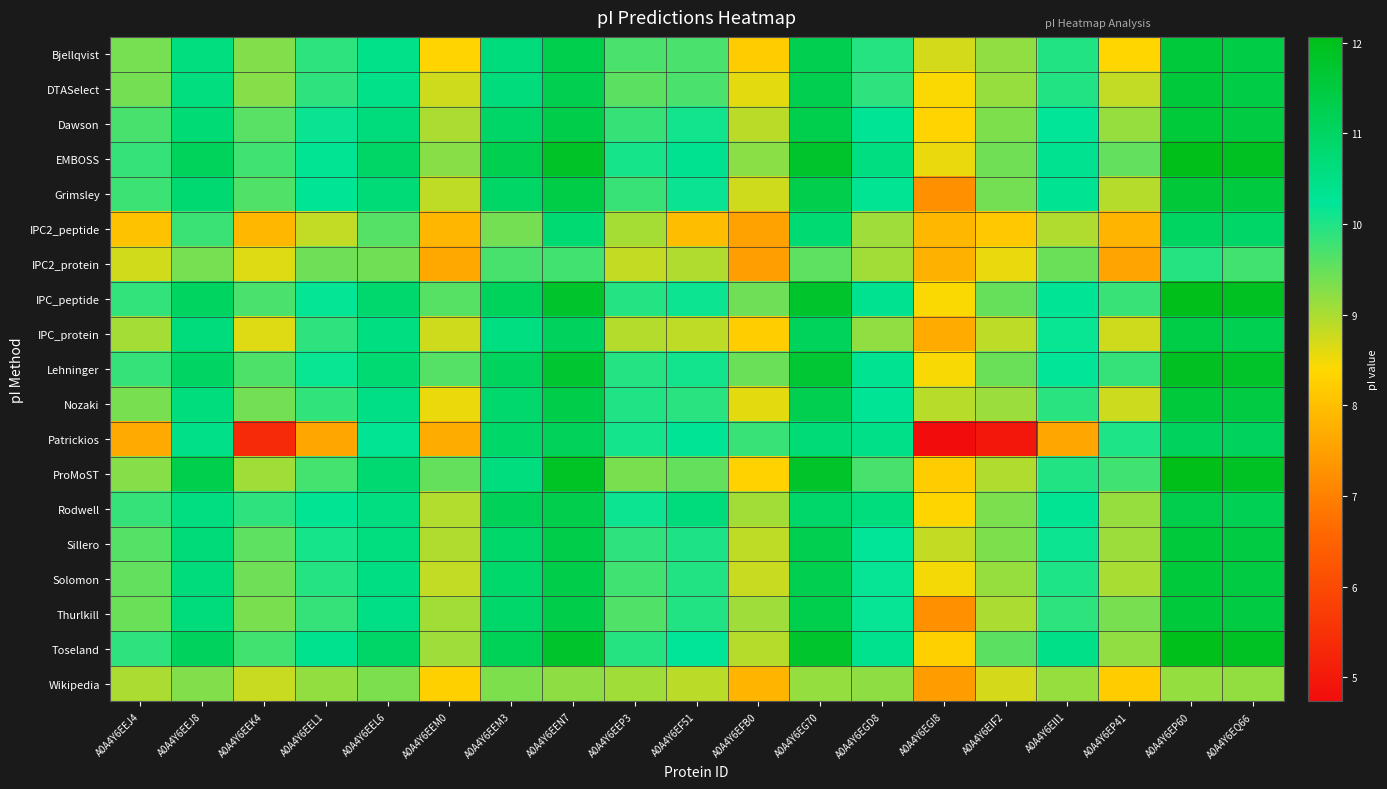

Reading right to left, extract all data points from this chart.

Bjellqvist: A0A4Y6EQ66=11.4	A0A4Y6EP60=11.6	A0A4Y6EP41=8.4	A0A4Y6EII1=10.0	A0A4Y6EIF2=9.2	A0A4Y6EGI8=8.7	A0A4Y6EGD8=10.0	A0A4Y6EG70=11.3	A0A4Y6EFB0=8.2	A0A4Y6EF51=9.7	A0A4Y6EEP3=9.7	A0A4Y6EEN7=11.3	A0A4Y6EEM3=10.6	A0A4Y6EEM0=8.3	A0A4Y6EEL6=10.4	A0A4Y6EEL1=9.9	A0A4Y6EEK4=9.3	A0A4Y6EEJ8=10.6	A0A4Y6EEJ4=9.4
DTASelect: A0A4Y6EQ66=11.4	A0A4Y6EP60=11.6	A0A4Y6EP41=8.8	A0A4Y6EII1=10.0	A0A4Y6EIF2=9.2	A0A4Y6EGI8=8.4	A0A4Y6EGD8=9.9	A0A4Y6EG70=11.3	A0A4Y6EFB0=8.6	A0A4Y6EF51=9.7	A0A4Y6EEP3=9.6	A0A4Y6EEN7=11.3	A0A4Y6EEM3=10.6	A0A4Y6EEM0=8.8	A0A4Y6EEL6=10.4	A0A4Y6EEL1=9.9	A0A4Y6EEK4=9.3	A0A4Y6EEJ8=10.6	A0A4Y6EEJ4=9.4
Dawson: A0A4Y6EQ66=11.4	A0A4Y6EP60=11.6	A0A4Y6EP41=9.2	A0A4Y6EII1=10.2	A0A4Y6EIF2=9.3	A0A4Y6EGI8=8.3	A0A4Y6EGD8=10.3	A0A4Y6EG70=11.3	A0A4Y6EFB0=8.9	A0A4Y6EF51=10.1	A0A4Y6EEP3=9.8	A0A4Y6EEN7=11.4	A0A4Y6EEM3=10.9	A0A4Y6EEM0=9.0	A0A4Y6EEL6=10.6	A0A4Y6EEL1=10.1	A0A4Y6EEK4=9.6	A0A4Y6EEJ8=10.7	A0A4Y6EEJ4=9.7
EMBOSS: A0A4Y6EQ66=11.9	A0A4Y6EP60=12.1	A0A4Y6EP41=9.5	A0A4Y6EII1=10.3	A0A4Y6EIF2=9.4	A0A4Y6EGI8=8.6	A0A4Y6EGD8=10.6	A0A4Y6EG70=11.8	A0A4Y6EFB0=9.2	A0A4Y6EF51=10.4	A0A4Y6EEP3=10.1	A0A4Y6EEN7=11.8	A0A4Y6EEM3=11.3	A0A4Y6EEM0=9.3	A0A4Y6EEL6=10.9	A0A4Y6EEL1=10.3	A0A4Y6EEK4=9.8	A0A4Y6EEJ8=11.1	A0A4Y6EEJ4=9.9
Grimsley: A0A4Y6EQ66=11.5	A0A4Y6EP60=11.6	A0A4Y6EP41=8.9	A0A4Y6EII1=10.3	A0A4Y6EIF2=9.4	A0A4Y6EGI8=7.3	A0A4Y6EGD8=10.3	A0A4Y6EG70=11.3	A0A4Y6EFB0=8.8	A0A4Y6EF51=10.1	A0A4Y6EEP3=9.8	A0A4Y6EEN7=11.4	A0A4Y6EEM3=11.0	A0A4Y6EEM0=8.9	A0A4Y6EEL6=10.7	A0A4Y6EEL1=10.3	A0A4Y6EEK4=9.6	A0A4Y6EEJ8=10.8	A0A4Y6EEJ4=9.8
IPC2_peptide: A0A4Y6EQ66=10.9	A0A4Y6EP60=11.0	A0A4Y6EP41=7.8	A0A4Y6EII1=9.0	A0A4Y6EIF2=8.1	A0A4Y6EGI8=7.9	A0A4Y6EGD8=9.1	A0A4Y6EG70=10.8	A0A4Y6EFB0=7.5	A0A4Y6EF51=8.0	A0A4Y6EEP3=9.0	A0A4Y6EEN7=10.8	A0A4Y6EEM3=9.4	A0A4Y6EEM0=7.8	A0A4Y6EEL6=9.6	A0A4Y6EEL1=8.8	A0A4Y6EEK4=7.9	A0A4Y6EEJ8=9.8	A0A4Y6EEJ4=8.1
IPC2_protein: A0A4Y6EQ66=9.8	A0A4Y6EP60=10.0	A0A4Y6EP41=7.6	A0A4Y6EII1=9.5	A0A4Y6EIF2=8.6	A0A4Y6EGI8=7.8	A0A4Y6EGD8=9.1	A0A4Y6EG70=9.5	A0A4Y6EFB0=7.5	A0A4Y6EF51=9.0	A0A4Y6EEP3=8.8	A0A4Y6EEN7=9.8	A0A4Y6EEM3=9.7	A0A4Y6EEM0=7.6	A0A4Y6EEL6=9.4	A0A4Y6EEL1=9.4	A0A4Y6EEK4=8.6	A0A4Y6EEJ8=9.4	A0A4Y6EEJ4=8.7
IPC_peptide: A0A4Y6EQ66=11.9	A0A4Y6EP60=12.0	A0A4Y6EP41=9.8	A0A4Y6EII1=10.3	A0A4Y6EIF2=9.5	A0A4Y6EGI8=8.4	A0A4Y6EGD8=10.3	A0A4Y6EG70=11.8	A0A4Y6EFB0=9.4	A0A4Y6EF51=10.1	A0A4Y6EEP3=10.0	A0A4Y6EEN7=11.8	A0A4Y6EEM3=11.1	A0A4Y6EEM0=9.6	A0A4Y6EEL6=10.8	A0A4Y6EEL1=10.2	A0A4Y6EEK4=9.7	A0A4Y6EEJ8=11.0	A0A4Y6EEJ4=9.9
IPC_protein: A0A4Y6EQ66=11.2	A0A4Y6EP60=11.4	A0A4Y6EP41=8.8	A0A4Y6EII1=10.2	A0A4Y6EIF2=8.9	A0A4Y6EGI8=7.7	A0A4Y6EGD8=9.2	A0A4Y6EG70=11.1	A0A4Y6EFB0=8.2	A0A4Y6EF51=8.9	A0A4Y6EEP3=8.9	A0A4Y6EEN7=11.1	A0A4Y6EEM3=10.6	A0A4Y6EEM0=8.8	A0A4Y6EEL6=10.6	A0A4Y6EEL1=9.9	A0A4Y6EEK4=8.6	A0A4Y6EEJ8=10.6	A0A4Y6EEJ4=9.0
Lehninger: A0A4Y6EQ66=11.8	A0A4Y6EP60=11.9	A0A4Y6EP41=9.9	A0A4Y6EII1=10.2	A0A4Y6EIF2=9.5	A0A4Y6EGI8=8.4	A0A4Y6EGD8=10.3	A0A4Y6EG70=11.7	A0A4Y6EFB0=9.5	A0A4Y6EF51=10.1	A0A4Y6EEP3=10.0	A0A4Y6EEN7=11.7	A0A4Y6EEM3=11.1	A0A4Y6EEM0=9.6	A0A4Y6EEL6=10.8	A0A4Y6EEL1=10.2	A0A4Y6EEK4=9.7	A0A4Y6EEJ8=11.0	A0A4Y6EEJ4=9.9
Nozaki: A0A4Y6EQ66=11.4	A0A4Y6EP60=11.6	A0A4Y6EP41=8.8	A0A4Y6EII1=9.9	A0A4Y6EIF2=9.1	A0A4Y6EGI8=8.9	A0A4Y6EGD8=10.3	A0A4Y6EG70=11.3	A0A4Y6EFB0=8.6	A0A4Y6EF51=9.9	A0A4Y6EEP3=10.0	A0A4Y6EEN7=11.4	A0A4Y6EEM3=10.8	A0A4Y6EEM0=8.5	A0A4Y6EEL6=10.5	A0A4Y6EEL1=9.9	A0A4Y6EEK4=9.4	A0A4Y6EEJ8=10.6	A0A4Y6EEJ4=9.4
Patrickios: A0A4Y6EQ66=11.1	A0A4Y6EP60=11.1	A0A4Y6EP41=10.0	A0A4Y6EII1=7.6	A0A4Y6EIF2=5.0	A0A4Y6EGI8=4.7	A0A4Y6EGD8=10.5	A0A4Y6EG70=10.7	A0A4Y6EFB0=9.8	A0A4Y6EF51=10.3	A0A4Y6EEP3=10.1	A0A4Y6EEN7=11.1	A0A4Y6EEM3=10.9	A0A4Y6EEM0=7.7	A0A4Y6EEL6=10.3	A0A4Y6EEL1=7.6	A0A4Y6EEK4=5.3	A0A4Y6EEJ8=10.5	A0A4Y6EEJ4=7.7
ProMoST: A0A4Y6EQ66=11.9	A0A4Y6EP60=12.1	A0A4Y6EP41=9.8	A0A4Y6EII1=10.0	A0A4Y6EIF2=9.0	A0A4Y6EGI8=8.2	A0A4Y6EGD8=9.7	A0A4Y6EG70=11.8	A0A4Y6EFB0=8.3	A0A4Y6EF51=9.5	A0A4Y6EEP3=9.4	A0A4Y6EEN7=11.9	A0A4Y6EEM3=10.6	A0A4Y6EEM0=9.5	A0A4Y6EEL6=10.8	A0A4Y6EEL1=9.7	A0A4Y6EEK4=9.1	A0A4Y6EEJ8=11.3	A0A4Y6EEJ4=9.3
Rodwell: A0A4Y6EQ66=11.2	A0A4Y6EP60=11.3	A0A4Y6EP41=9.2	A0A4Y6EII1=10.3	A0A4Y6EIF2=9.3	A0A4Y6EGI8=8.3	A0A4Y6EGD8=10.6	A0A4Y6EG70=10.9	A0A4Y6EFB0=9.1	A0A4Y6EF51=10.6	A0A4Y6EEP3=10.1	A0A4Y6EEN7=11.3	A0A4Y6EEM3=11.1	A0A4Y6EEM0=8.9	A0A4Y6EEL6=10.6	A0A4Y6EEL1=10.3	A0A4Y6EEK4=9.9	A0A4Y6EEJ8=10.6	A0A4Y6EEJ4=9.9
Sillero: A0A4Y6EQ66=11.4	A0A4Y6EP60=11.6	A0A4Y6EP41=9.1	A0A4Y6EII1=10.1	A0A4Y6EIF2=9.3	A0A4Y6EGI8=8.8	A0A4Y6EGD8=10.2	A0A4Y6EG70=11.3	A0A4Y6EFB0=8.9	A0A4Y6EF51=10.0	A0A4Y6EEP3=9.9	A0A4Y6EEN7=11.4	A0A4Y6EEM3=10.9	A0A4Y6EEM0=9.0	A0A4Y6EEL6=10.6	A0A4Y6EEL1=10.1	A0A4Y6EEK4=9.5	A0A4Y6EEJ8=10.7	A0A4Y6EEJ4=9.6
Solomon: A0A4Y6EQ66=11.4	A0A4Y6EP60=11.6	A0A4Y6EP41=9.0	A0A4Y6EII1=10.0	A0A4Y6EIF2=9.2	A0A4Y6EGI8=8.5	A0A4Y6EGD8=10.2	A0A4Y6EG70=11.3	A0A4Y6EFB0=8.8	A0A4Y6EF51=10.0	A0A4Y6EEP3=9.8	A0A4Y6EEN7=11.4	A0A4Y6EEM3=10.9	A0A4Y6EEM0=8.8	A0A4Y6EEL6=10.5	A0A4Y6EEL1=10.0	A0A4Y6EEK4=9.4	A0A4Y6EEJ8=10.7	A0A4Y6EEJ4=9.5
Thurlkill: A0A4Y6EQ66=11.4	A0A4Y6EP60=11.6	A0A4Y6EP41=9.4	A0A4Y6EII1=9.9	A0A4Y6EIF2=9.0	A0A4Y6EGI8=7.3	A0A4Y6EGD8=10.2	A0A4Y6EG70=11.3	A0A4Y6EFB0=9.1	A0A4Y6EF51=10.0	A0A4Y6EEP3=9.6	A0A4Y6EEN7=11.4	A0A4Y6EEM3=10.9	A0A4Y6EEM0=9.1	A0A4Y6EEL6=10.5	A0A4Y6EEL1=9.9	A0A4Y6EEK4=9.4	A0A4Y6EEJ8=10.7	A0A4Y6EEJ4=9.5
Toseland: A0A4Y6EQ66=11.9	A0A4Y6EP60=12.0	A0A4Y6EP41=9.2	A0A4Y6EII1=10.5	A0A4Y6EIF2=9.6	A0A4Y6EGI8=8.3	A0A4Y6EGD8=10.4	A0A4Y6EG70=11.8	A0A4Y6EFB0=8.9	A0A4Y6EF51=10.2	A0A4Y6EEP3=10.0	A0A4Y6EEN7=11.8	A0A4Y6EEM3=11.2	A0A4Y6EEM0=9.1	A0A4Y6EEL6=10.9	A0A4Y6EEL1=10.4	A0A4Y6EEK4=9.8	A0A4Y6EEJ8=11.1	A0A4Y6EEJ4=9.9
Wikipedia: A0A4Y6EQ66=9.2	A0A4Y6EP60=9.2	A0A4Y6EP41=8.2	A0A4Y6EII1=9.2	A0A4Y6EIF2=8.7	A0A4Y6EGI8=7.4	A0A4Y6EGD8=9.2	A0A4Y6EG70=9.2	A0A4Y6EFB0=7.8	A0A4Y6EF51=8.9	A0A4Y6EEP3=9.1	A0A4Y6EEN7=9.2	A0A4Y6EEM3=9.3	A0A4Y6EEM0=8.3	A0A4Y6EEL6=9.3	A0A4Y6EEL1=9.2	A0A4Y6EEK4=8.8	A0A4Y6EEJ8=9.3	A0A4Y6EEJ4=9.0